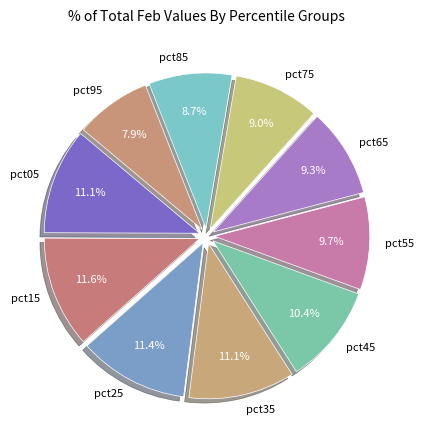

Combined, do pct15 and pct65 account for over 50%?

No